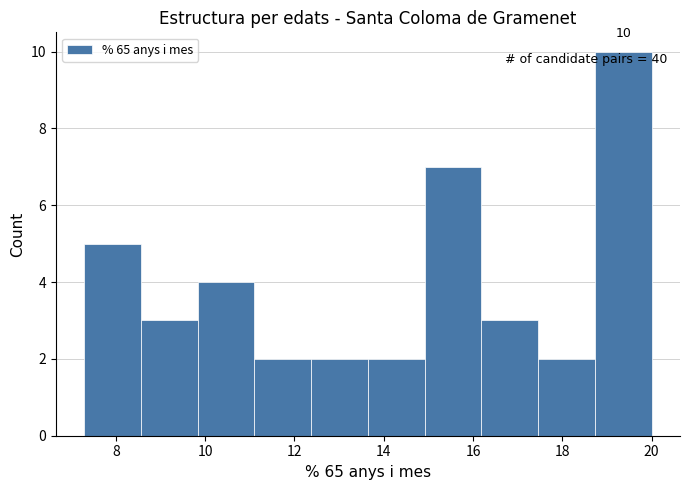

Which range on the x-axis has the tallest bar?

18.8 to 20.0